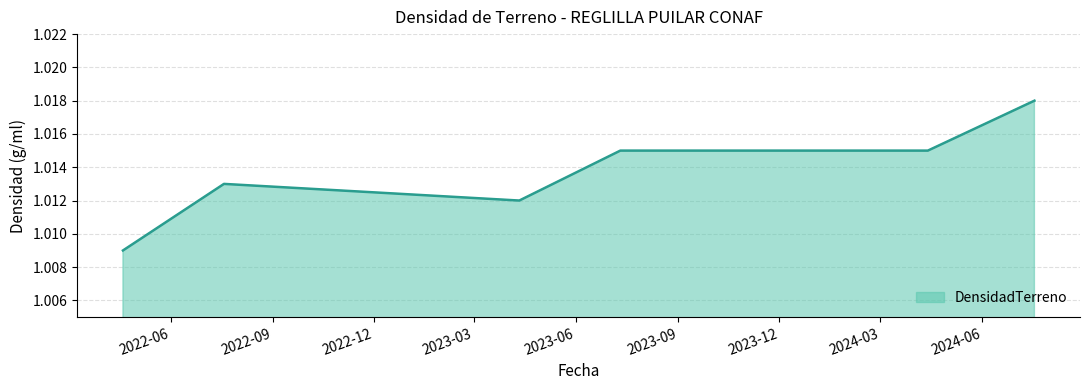

How many values are between 1 and 2?

6